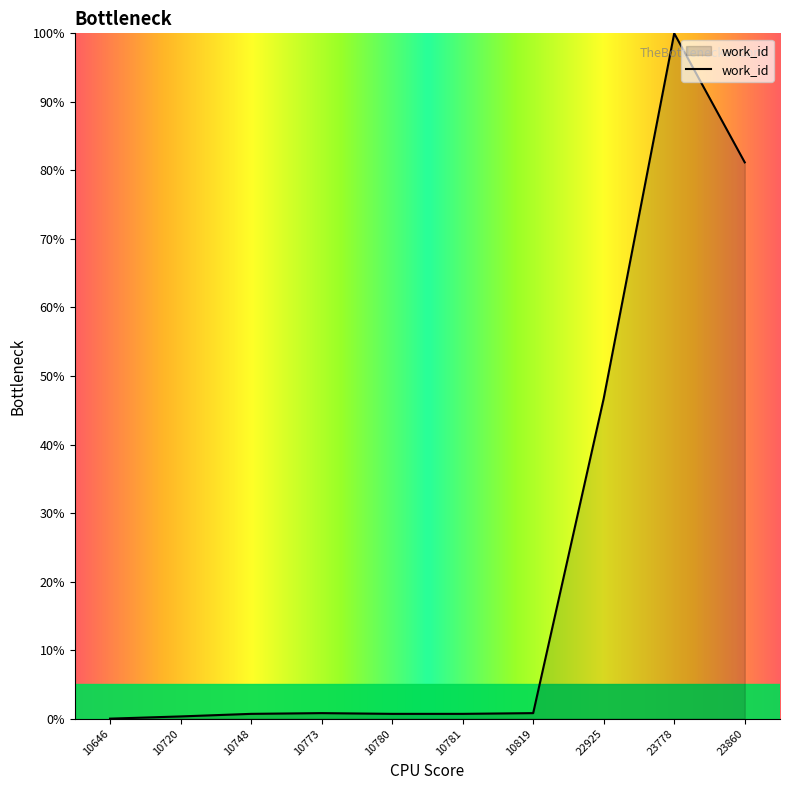

Does the chart have visible grid lines?

No